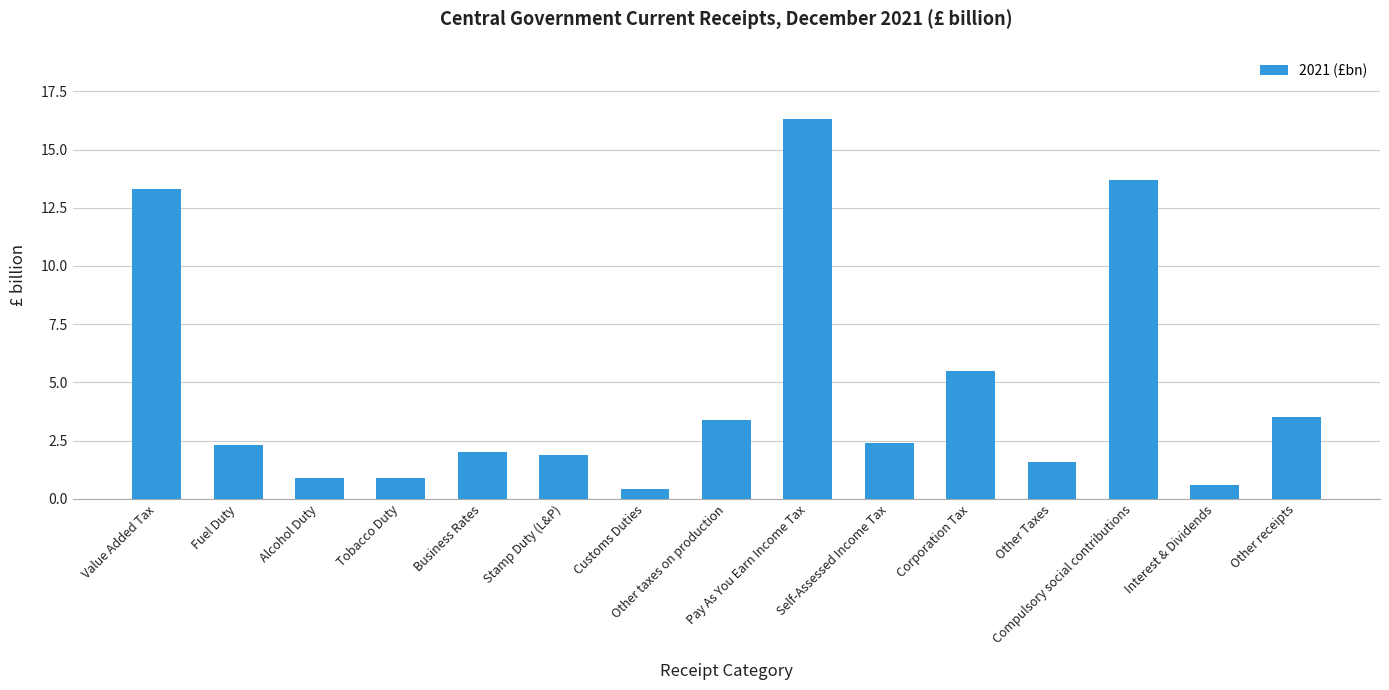

How many data points does each series have?

15